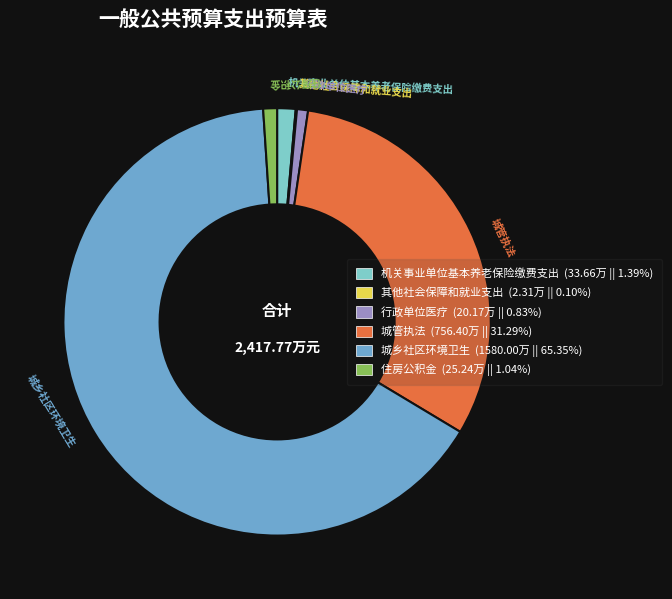

True or false: 住房公积金 accounts for 11% of the total.

False